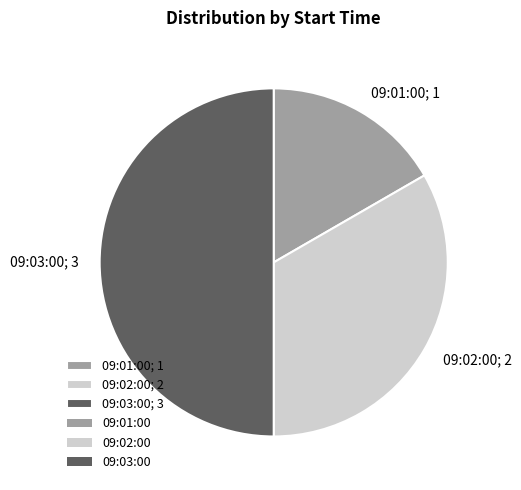

Is 09:01:00; 1 the majority of the pie?

No